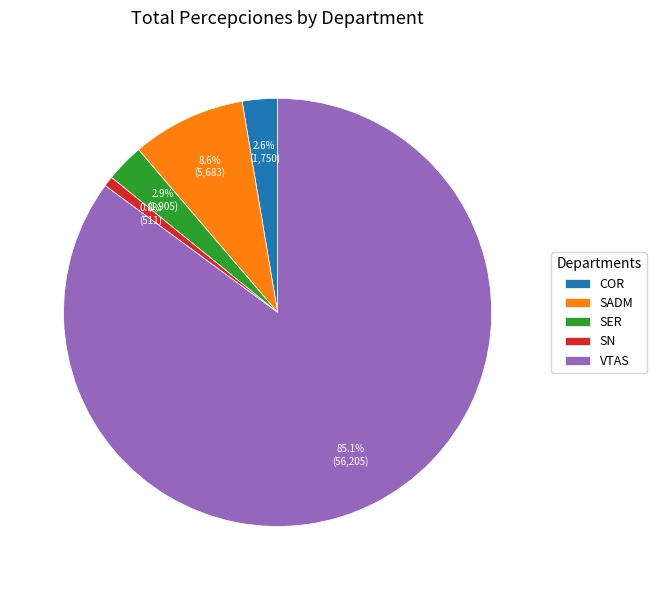

Which has a higher value, VTAS or SADM?

VTAS